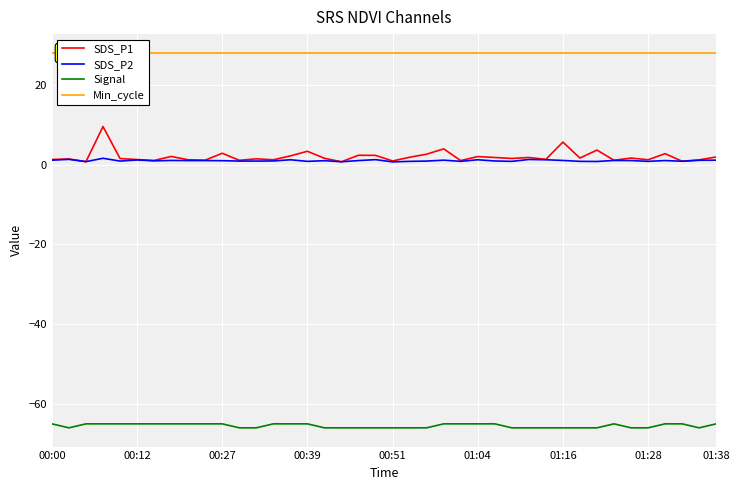

What is the total value across all series at 9?

-34.9